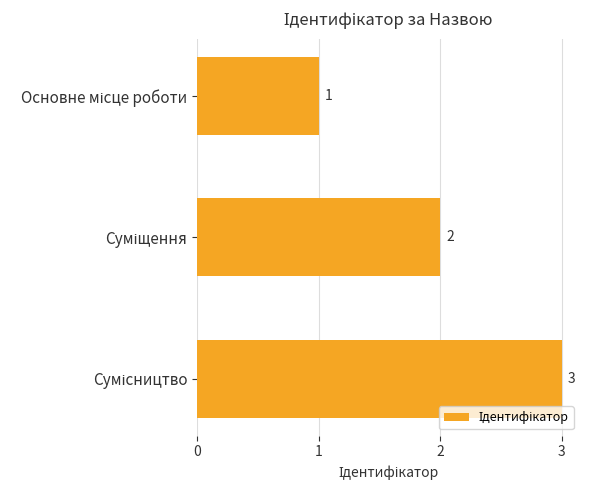

What is the greatest value displayed?

3